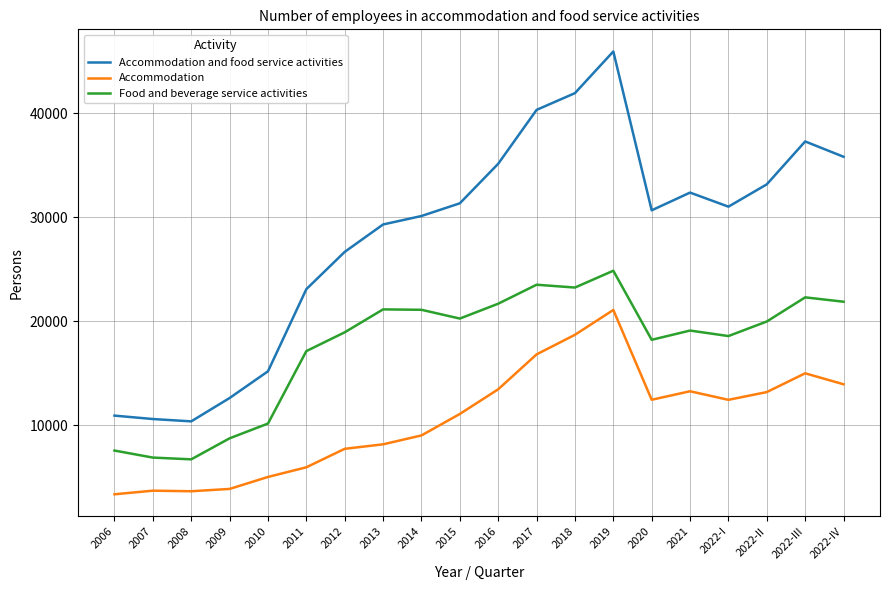

Which series has the largest total across all categories?

Accommodation and food service activities